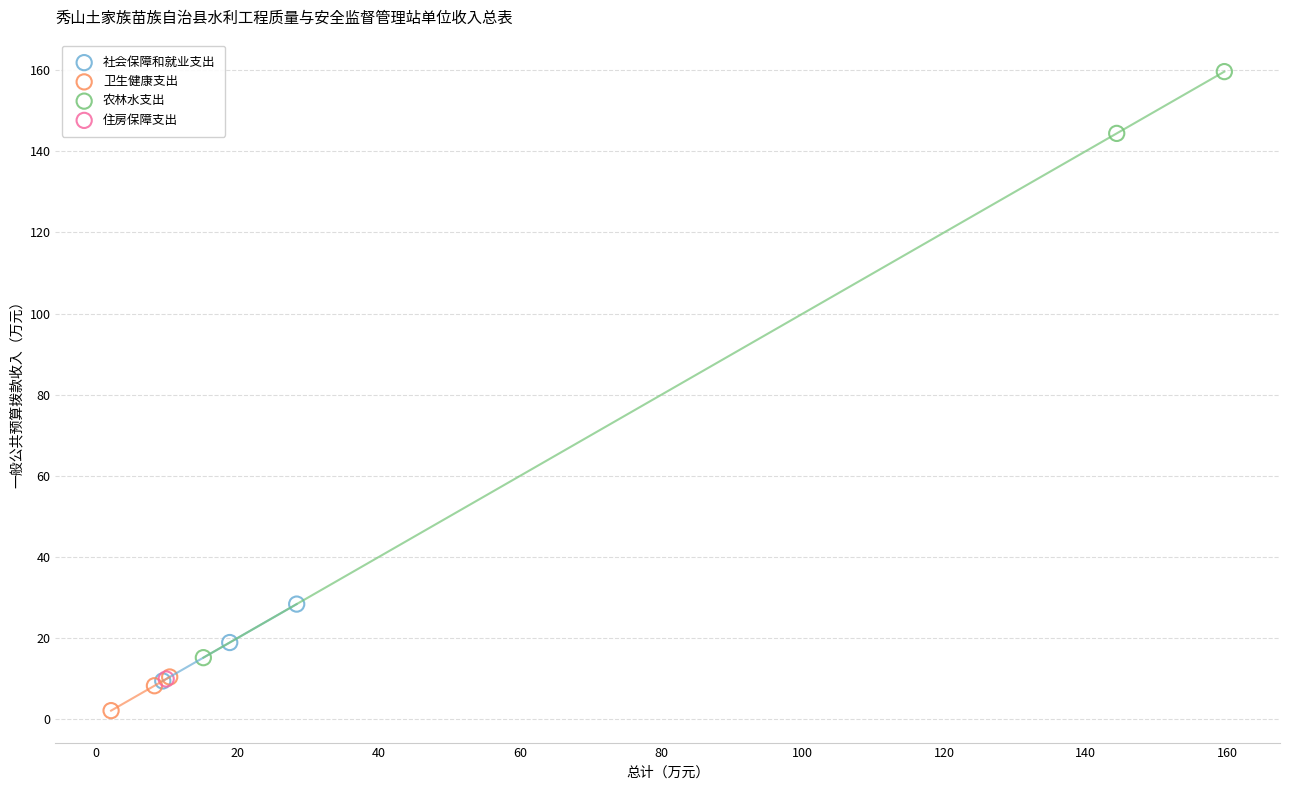

What are all the series names shown in the legend?

社会保障和就业支出, 卫生健康支出, 农林水支出, 住房保障支出